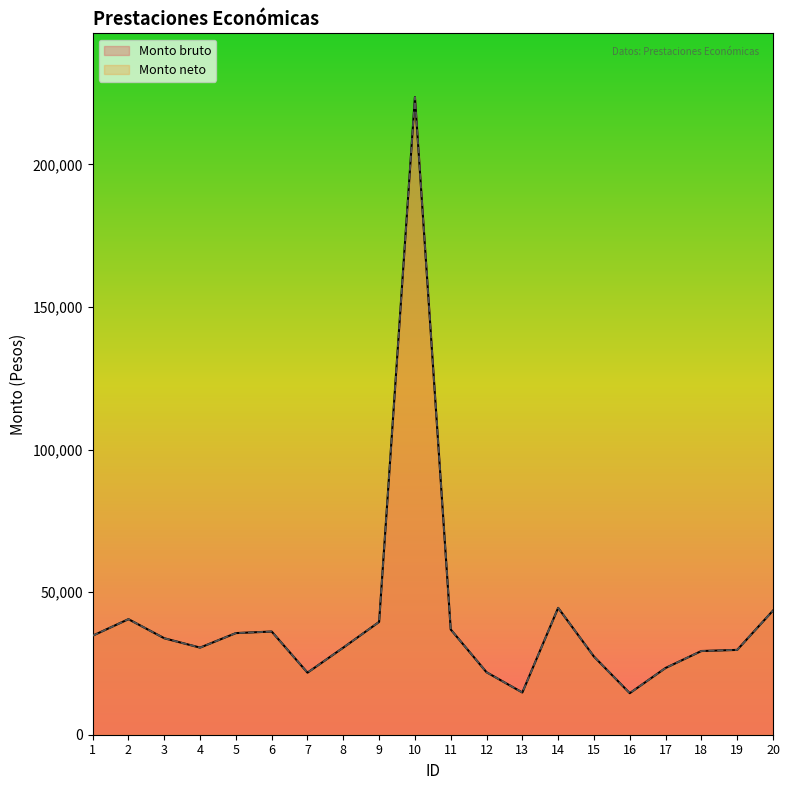

Rank the series by their maximum value, from highest to lowest.

Monto bruto, Monto neto